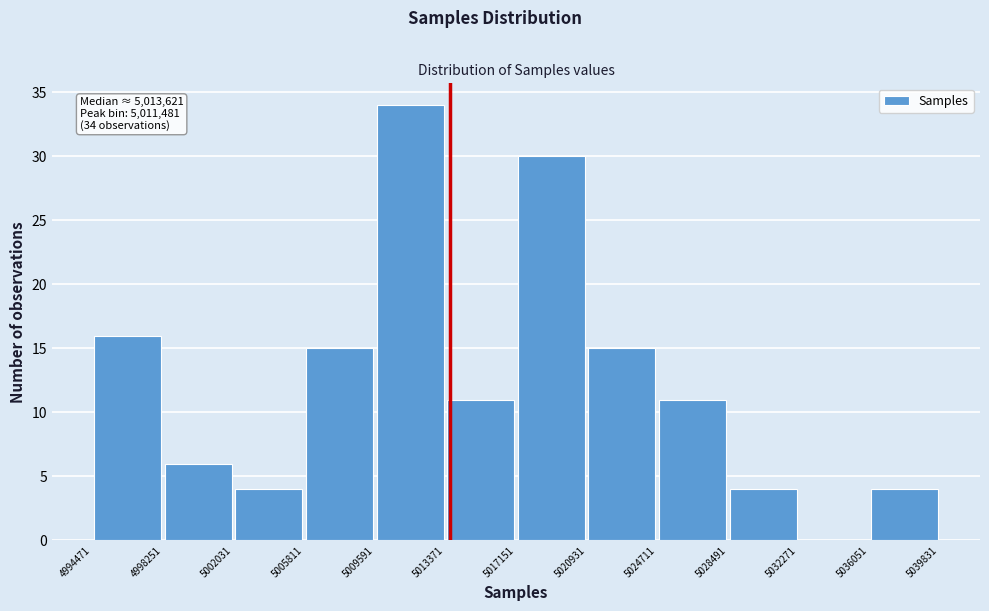

Which range on the x-axis has the tallest bar?

5009591 to 5013371